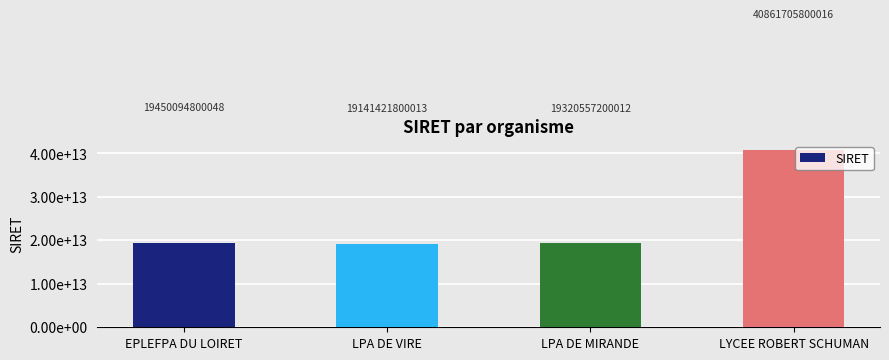

What is the average value?

24693444900022